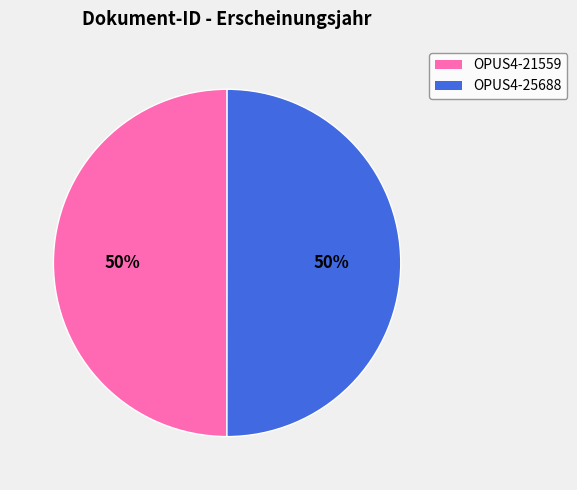

To the nearest percent, what is the combined percentage of OPUS4-21559 and OPUS4-25688?

100%